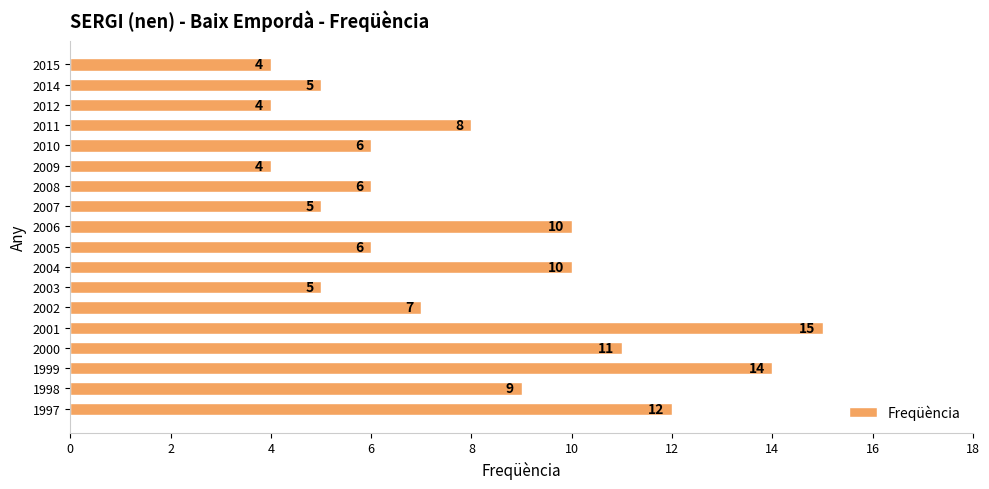

True or false: the data shows 11 at 2000.

True